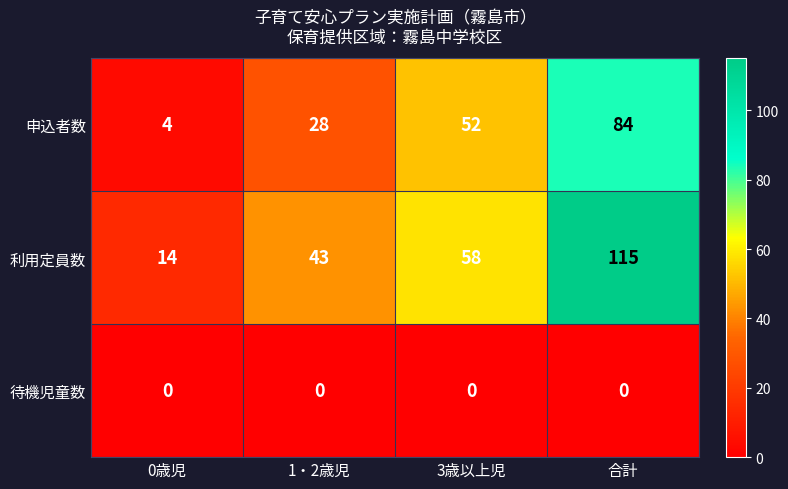

What is the average value of the 利用定員数 series?

58